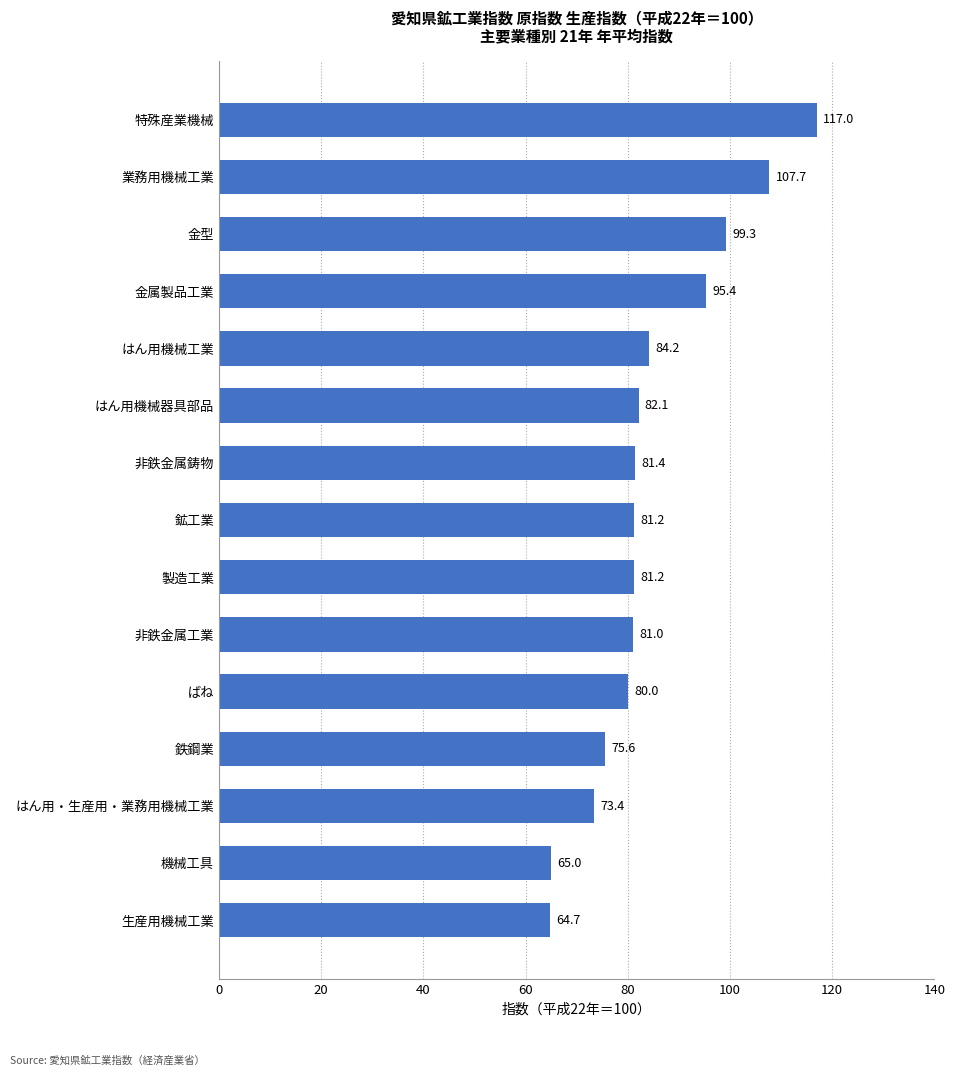

The chart shows a value of 65.0 at 機械工具. True or false?

True